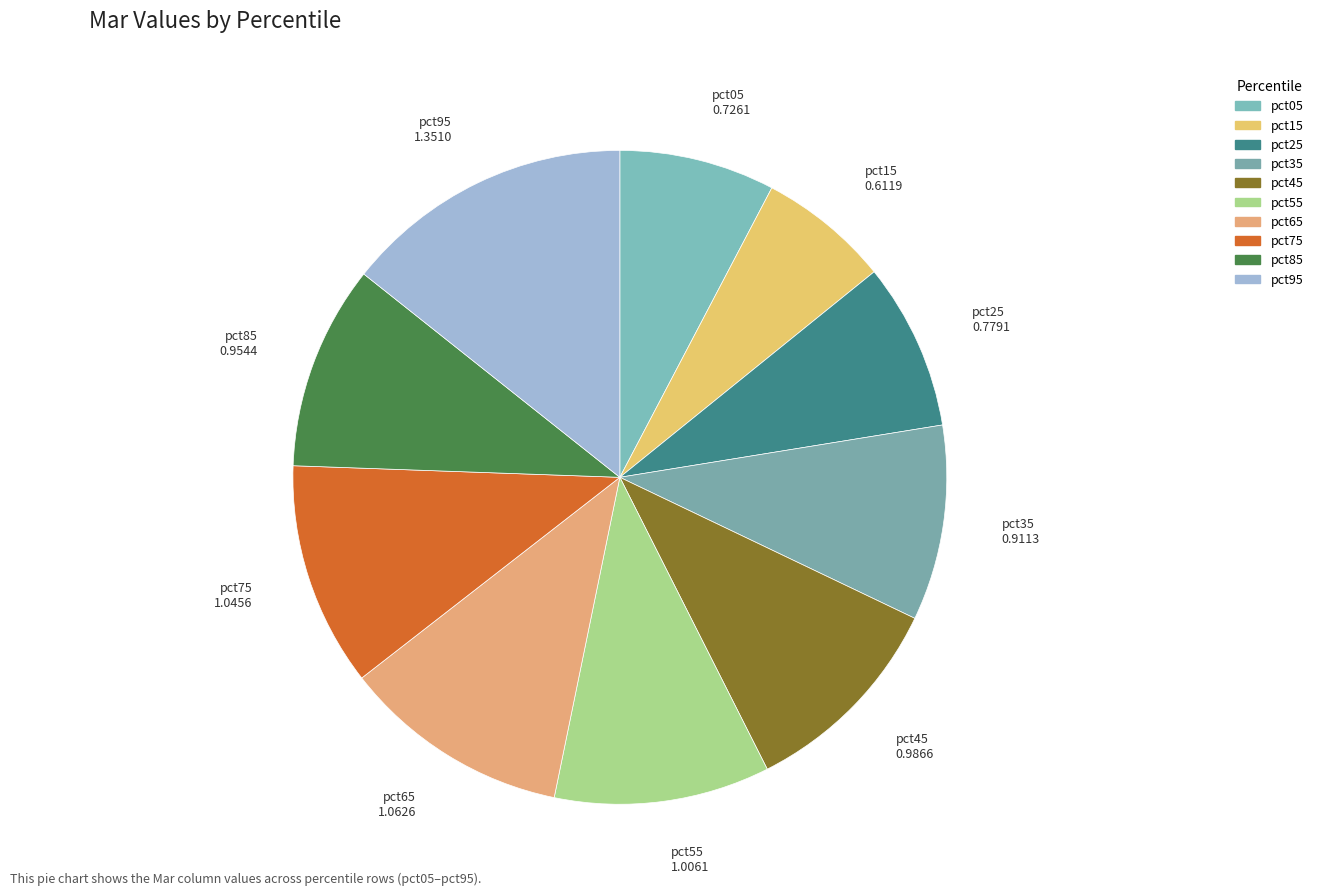

True or false: pct95 accounts for 14% of the total.

True